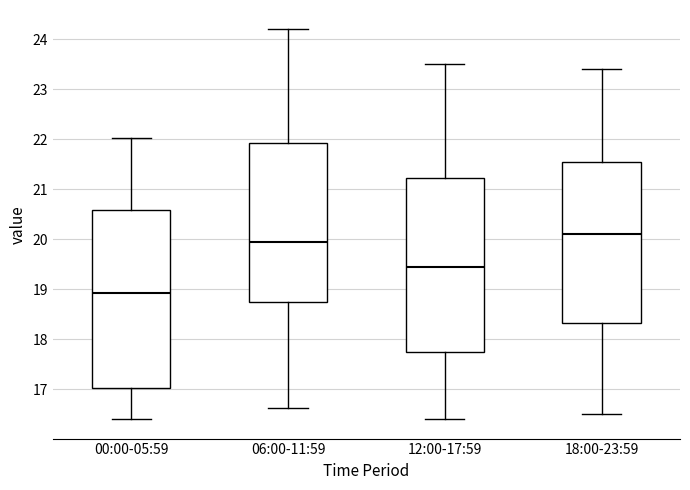

Reading left to right, read every box against the y-axis: the position of its median line, the range the box covers, and the ends of its whiskers. The values are not printed on the chart, so give them approximately, as read against the axis.

00:00-05:59: median 18.9, box 17.0 to 20.6, whiskers 16.4 to 22.0
06:00-11:59: median 20.0, box 18.7 to 21.9, whiskers 16.6 to 24.2
12:00-17:59: median 19.5, box 17.8 to 21.2, whiskers 16.4 to 23.5
18:00-23:59: median 20.1, box 18.3 to 21.6, whiskers 16.5 to 23.4